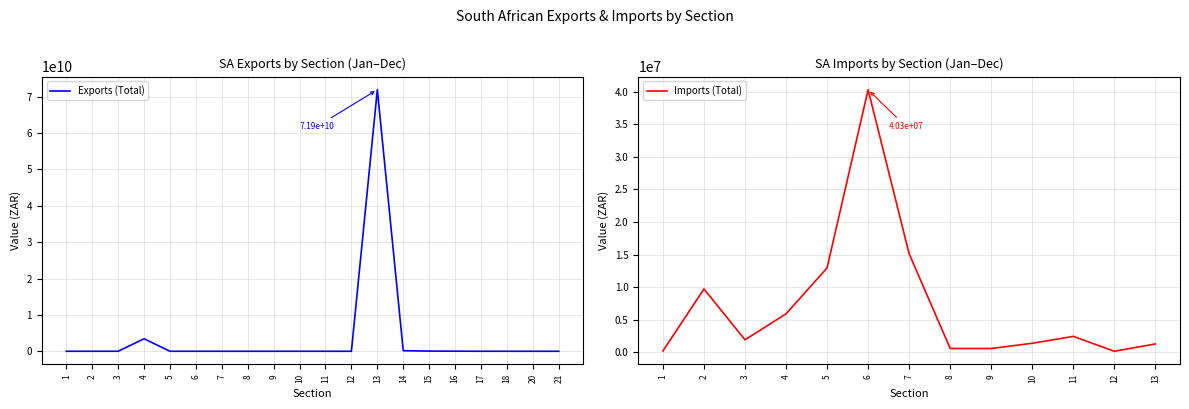

Is it true that the value at 17 is 4174143?

False